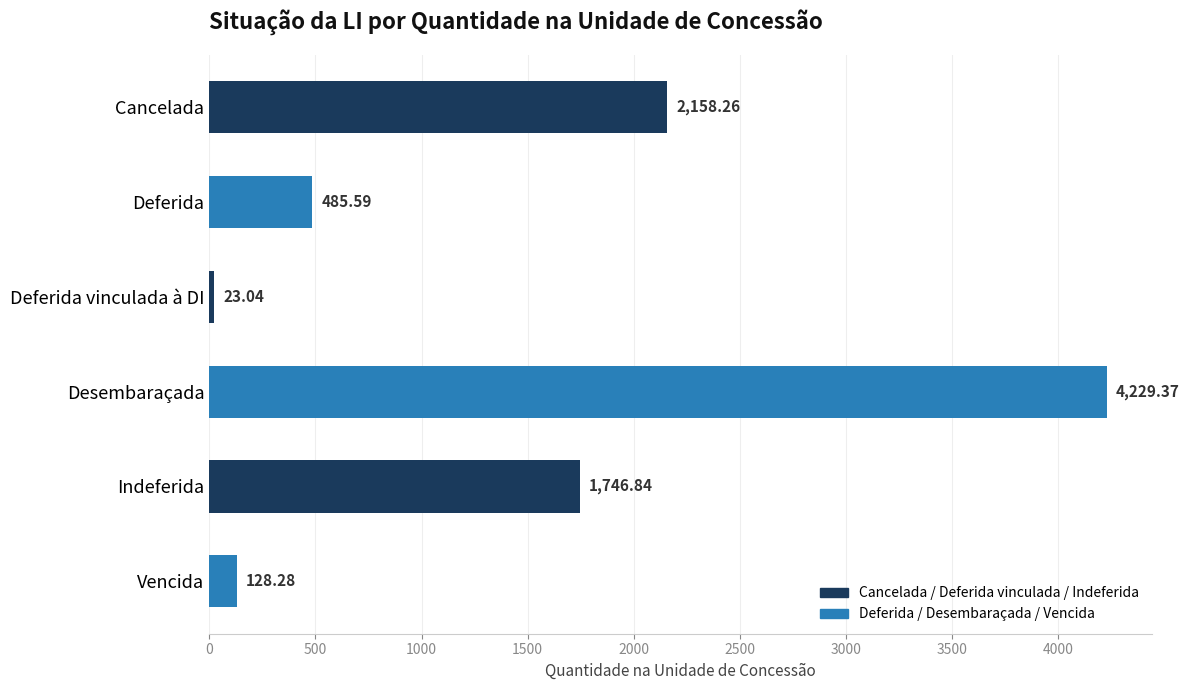

Between Desembaraçada and Cancelada, which is larger?

Desembaraçada